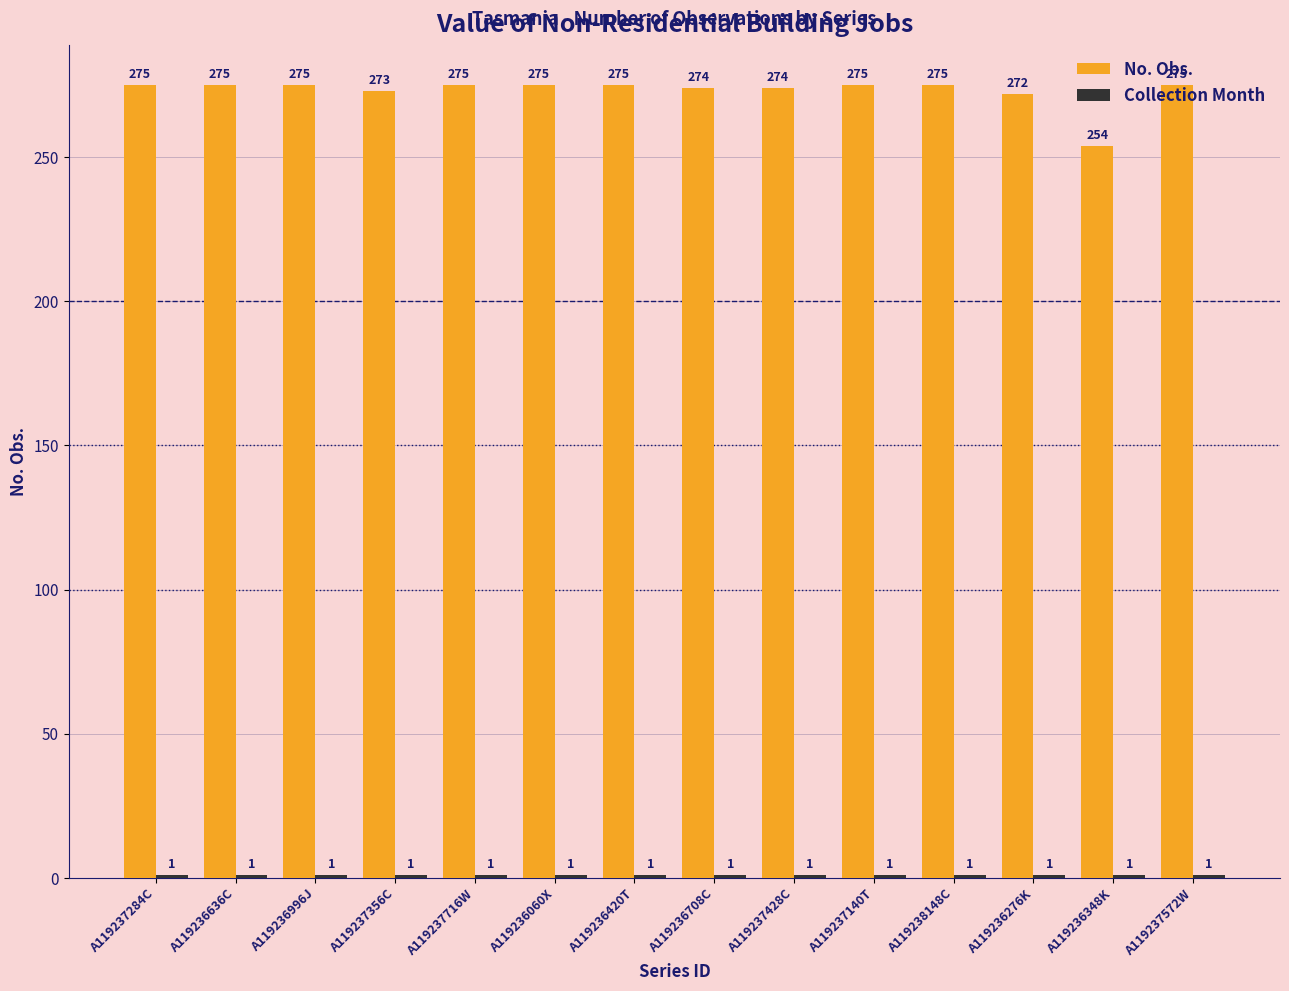

What is the label of the 12th bar from the right?

A119236996J